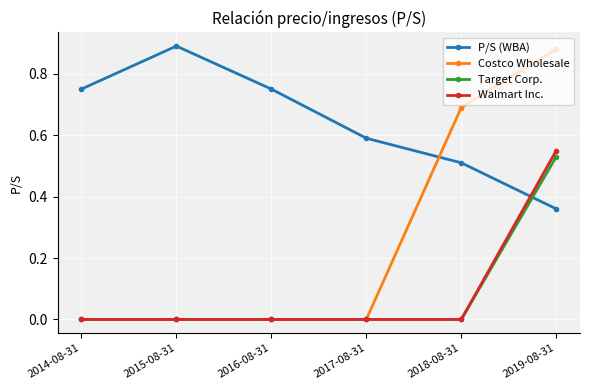

What is the average value of the Costco Wholesale series?

0.3